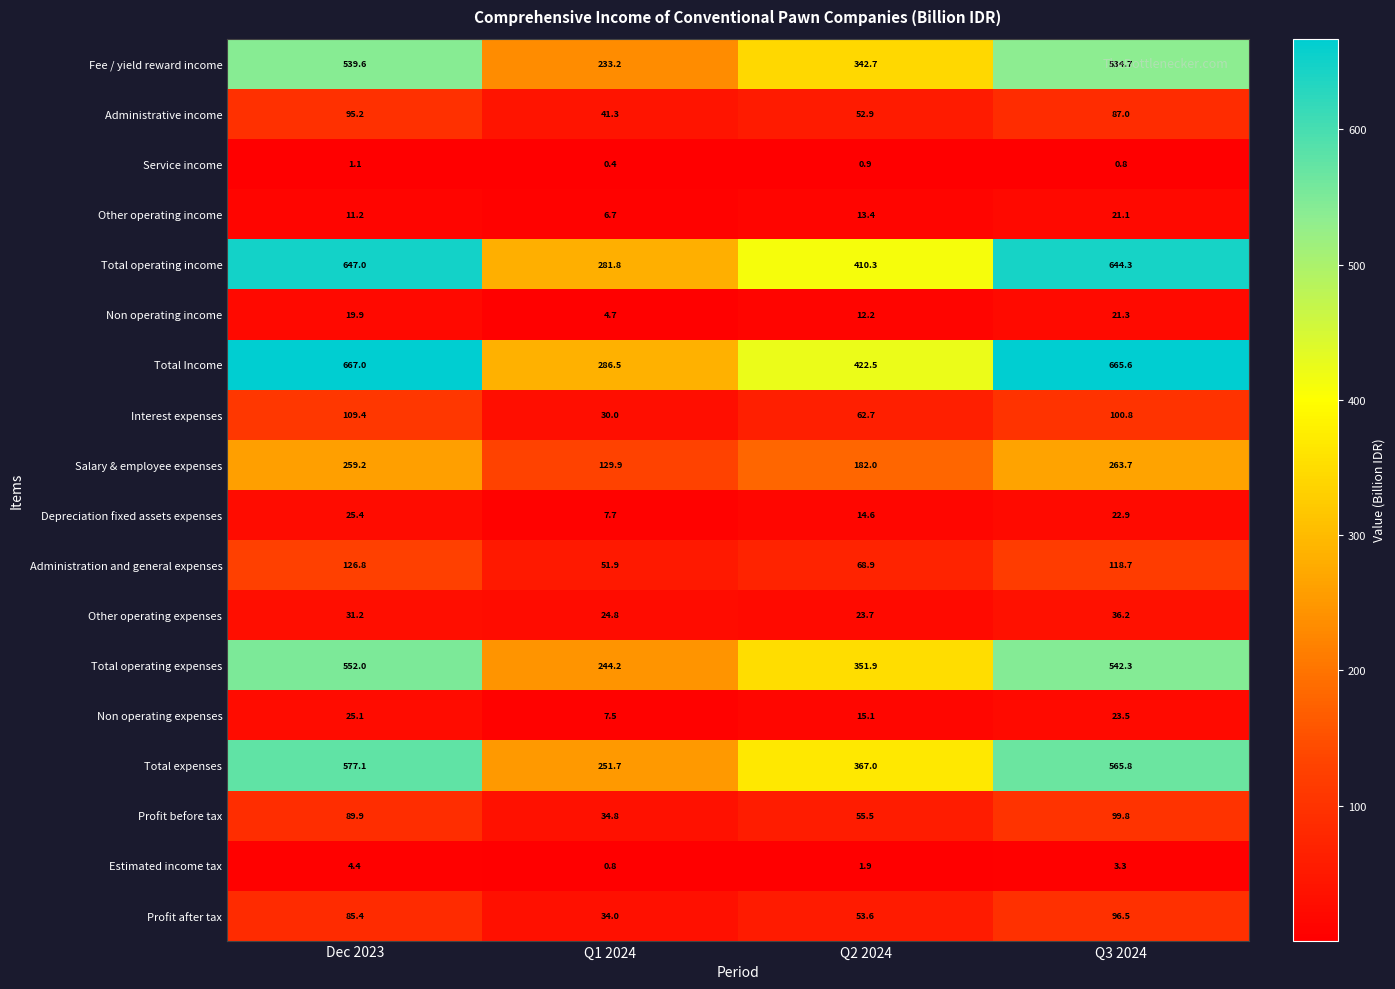

Rank the series by their maximum value, from lowest to highest.

Service income, Estimated income tax, Other operating income, Non operating income, Non operating expenses, Depreciation fixed assets expenses, Other operating expenses, Administrative income, Profit after tax, Profit before tax, Interest expenses, Administration and general expenses, Salary & employee expenses, Fee / yield reward income, Total operating expenses, Total expenses, Total operating income, Total Income